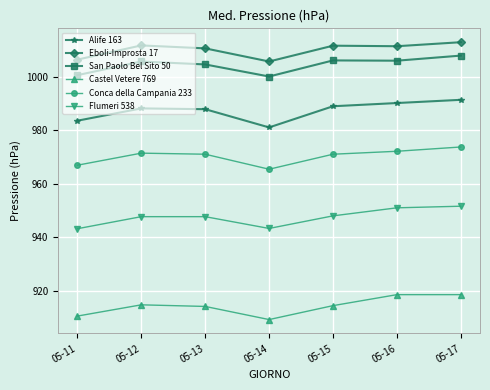

True or false: Eboli-Improsta 17 and San Paolo Bel Sito 50 intersect in this chart.

False